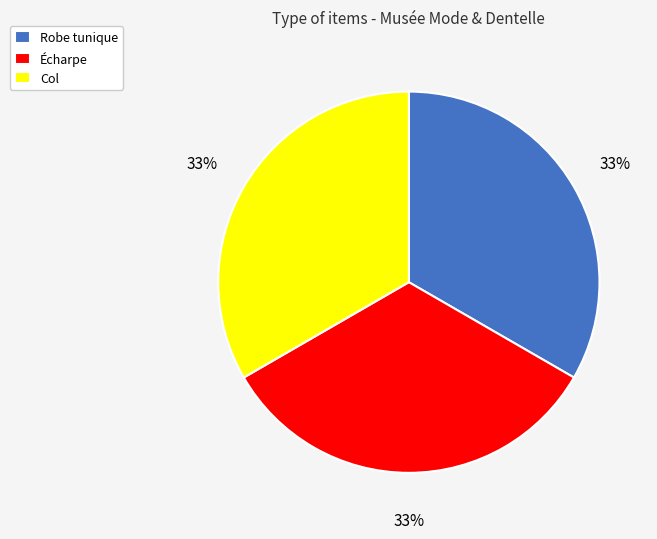

Does Col represent more than half of the total?

No